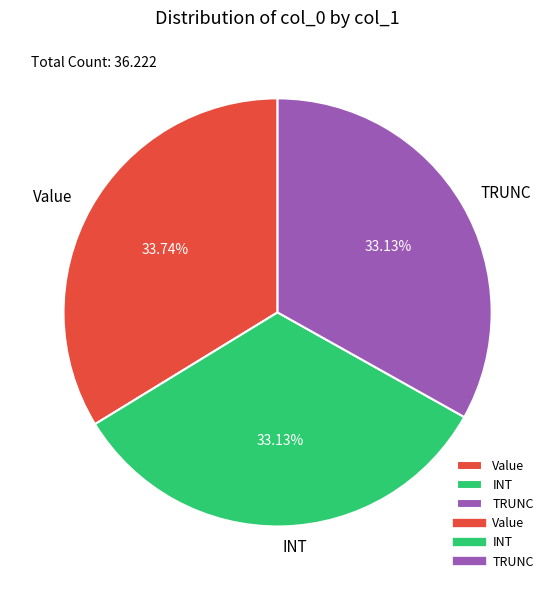

Is TRUNC the majority of the pie?

No